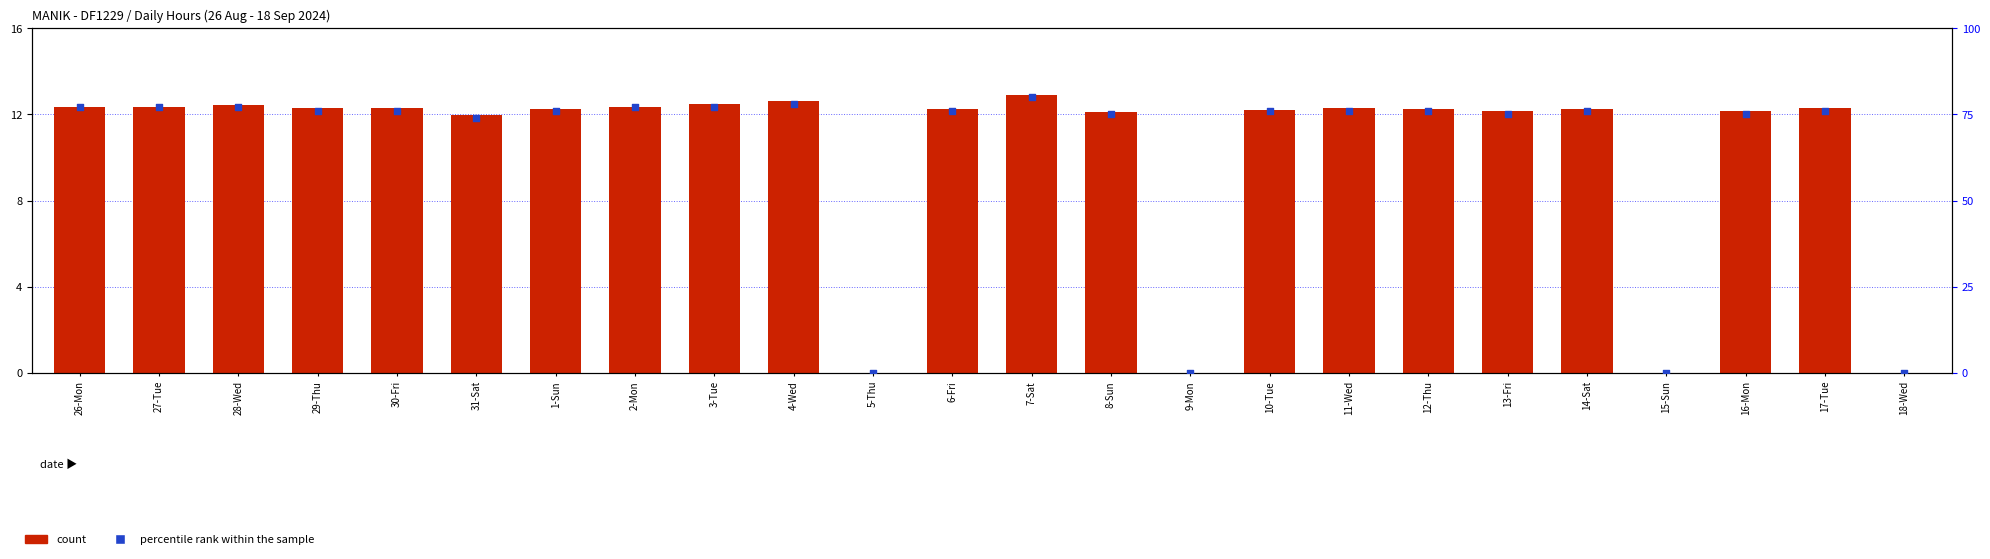

What is the total value across all series at 26-Mon?

89.3